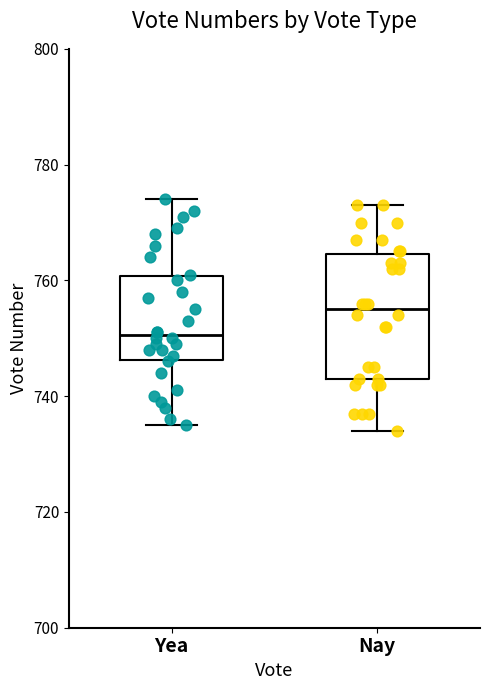

Reading left to right, transcribe this box plot: for each box, give where its median line is, the range the box spans, and where its two whiskers end, as read against the y-axis. The values are not printed on the chart, so give them approximately, as read against the axis.

Yea: median 750, box 746 to 760, whiskers 736 to 774
Nay: median 756, box 744 to 764, whiskers 734 to 774